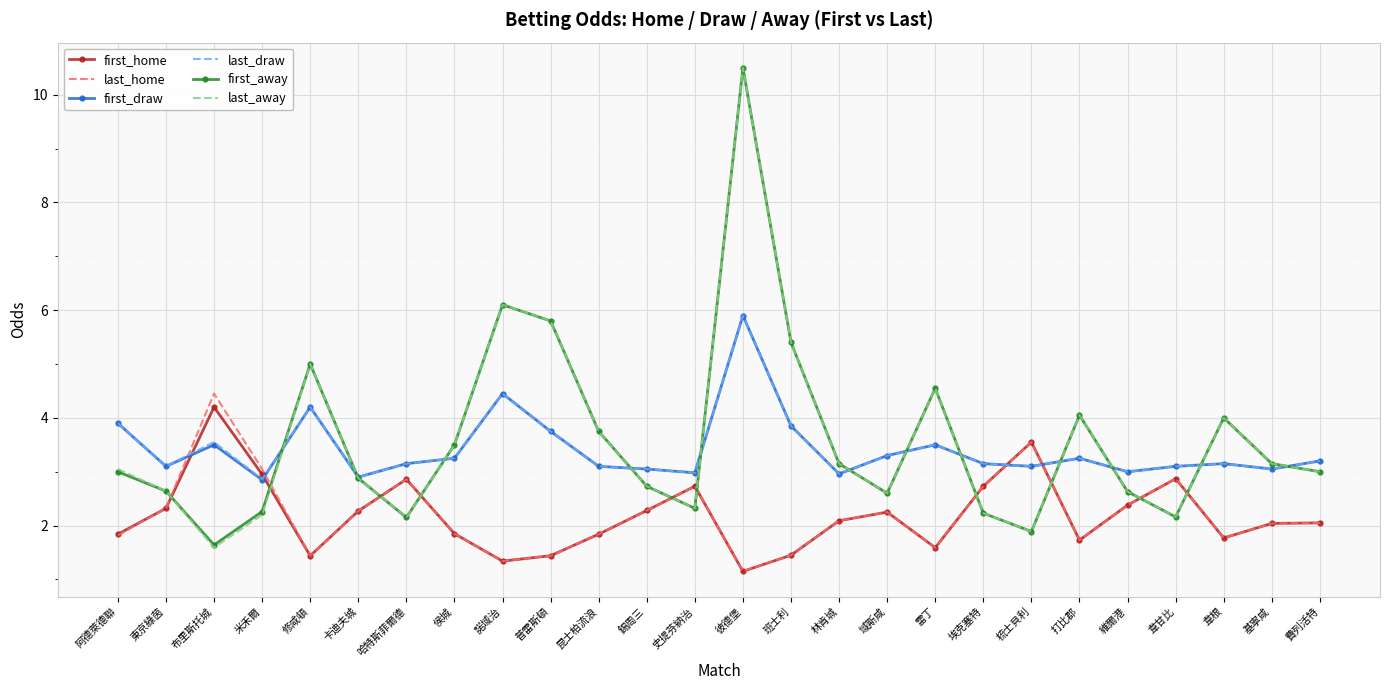

The value of last_draw at 埃克塞特 is 1.2. True or false?

False